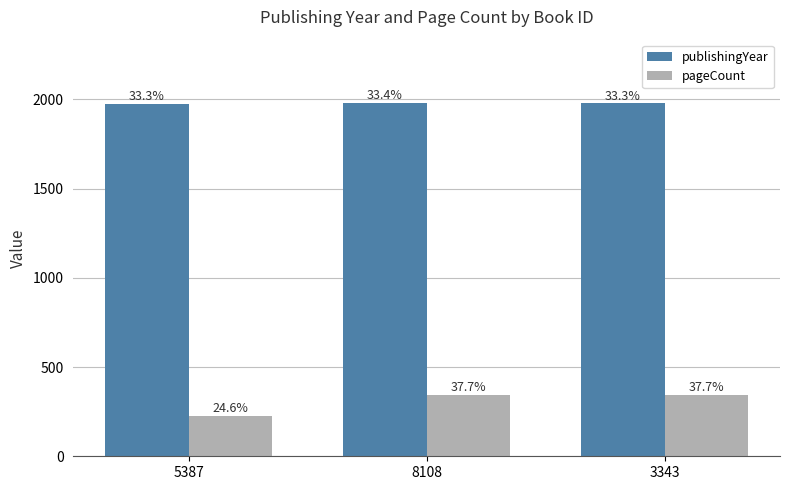

The pageCount series shows 76 at 5387. True or false?

False